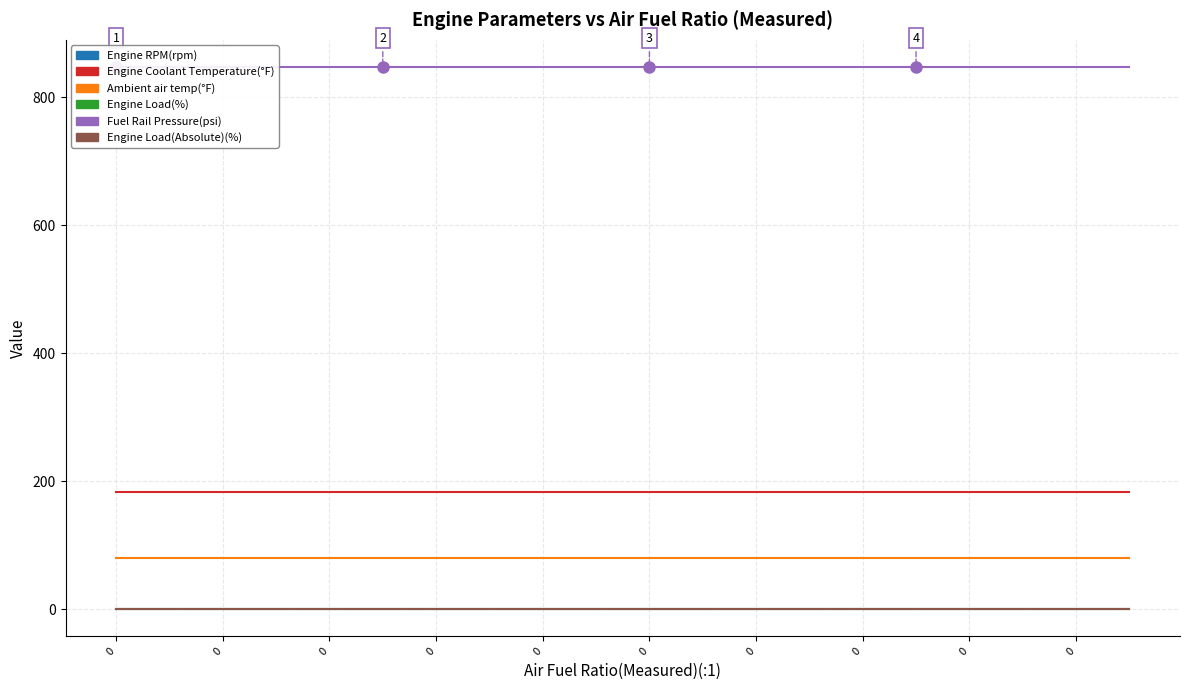

List the series in order of their peak value, lowest first.

Engine RPM(rpm), Engine Load(%), Engine Load(Absolute)(%), Ambient air temp(°F), Engine Coolant Temperature(°F), Fuel Rail Pressure(psi)